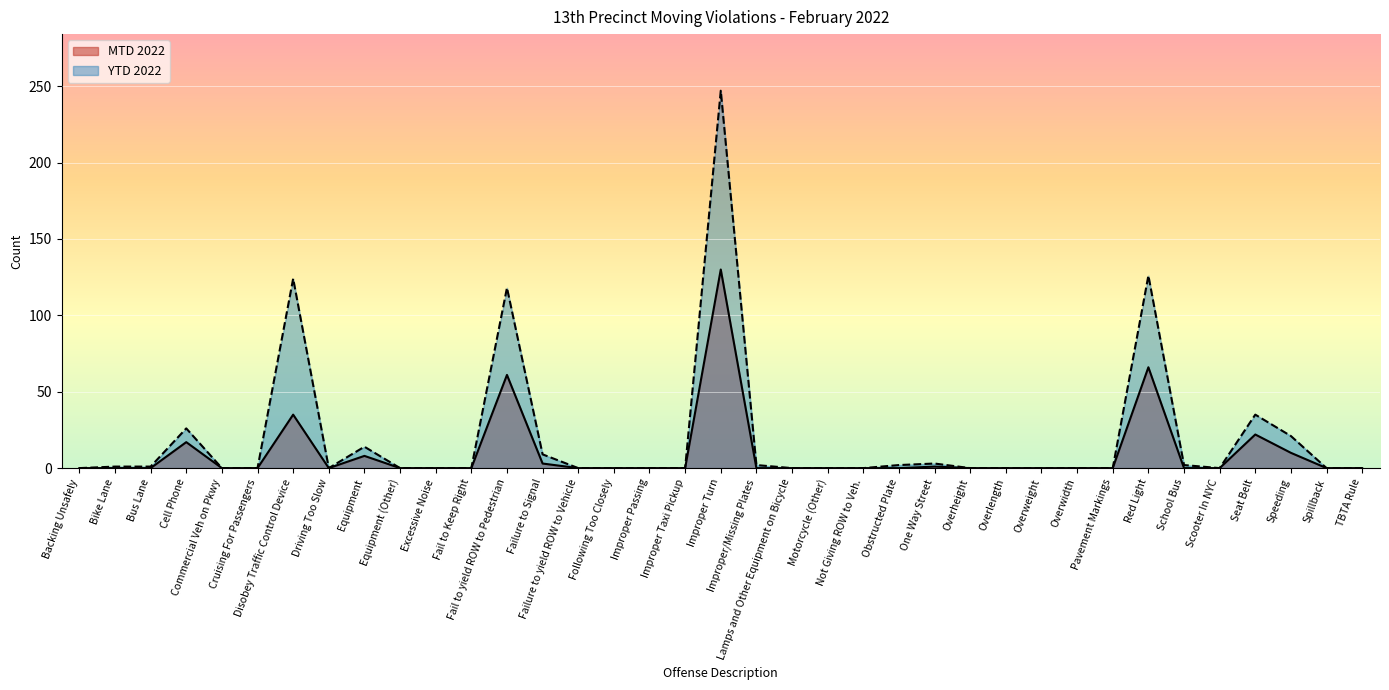

List the series in order of their overall mean, lowest first.

MTD 2022, YTD 2022